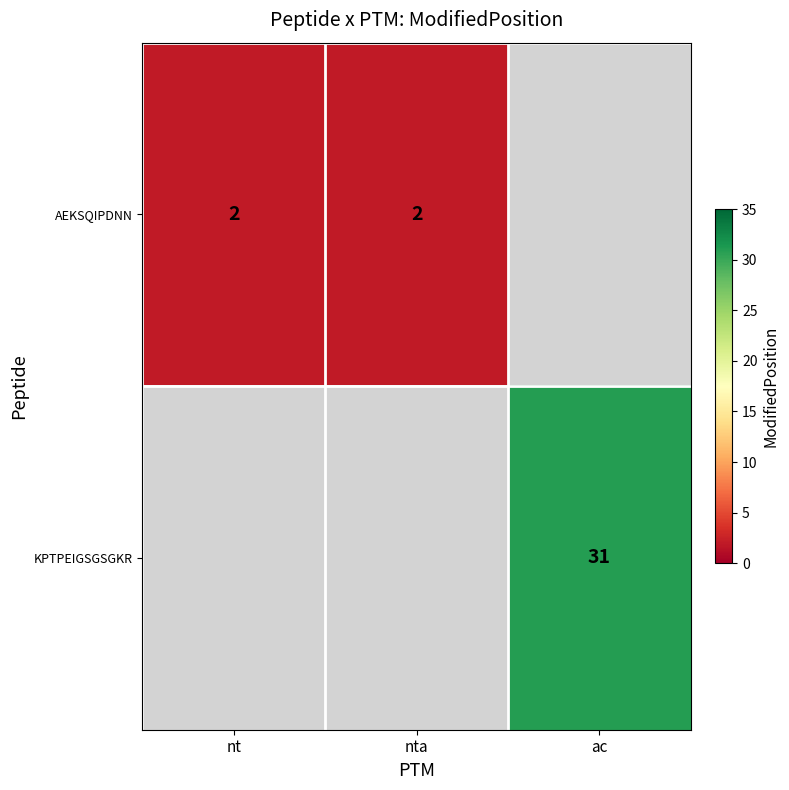

The AEKSQIPDNN series shows 2 at nt. True or false?

True